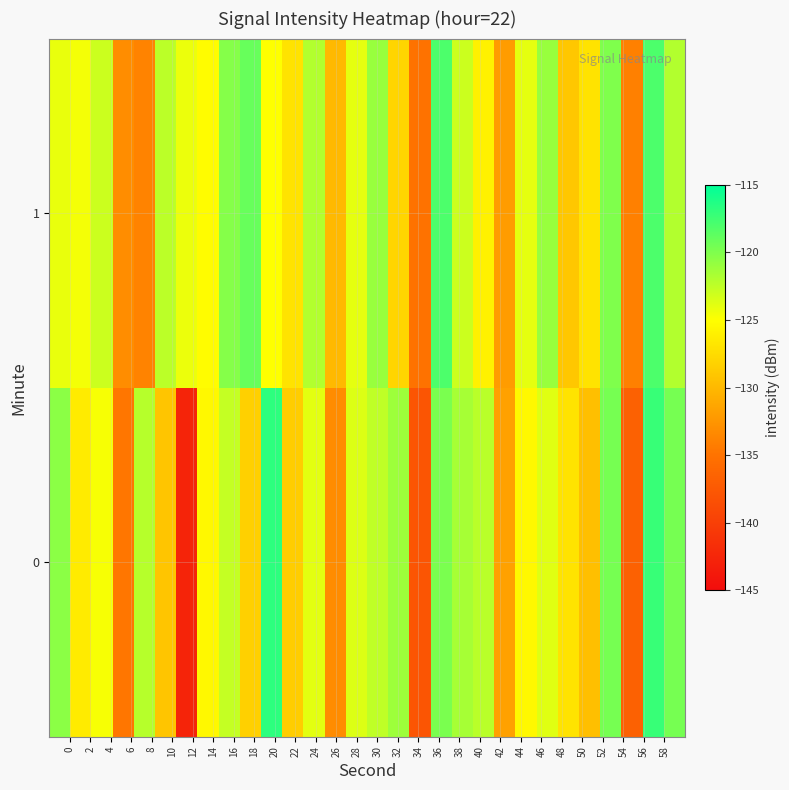

Rank the series by their average value, from highest to lowest.

1, 0